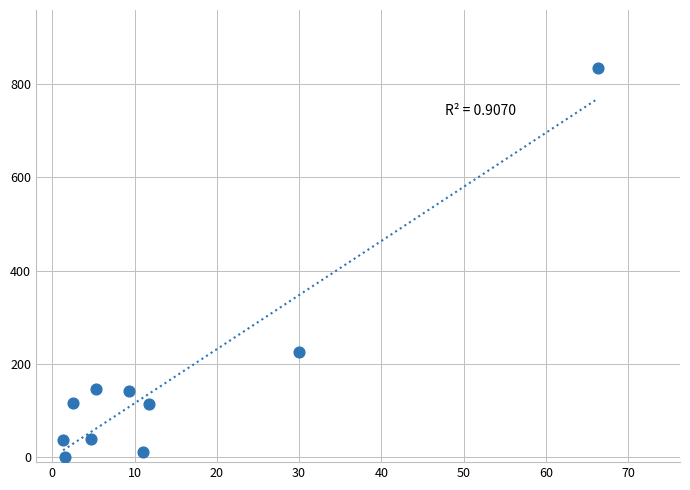

What is the average Y value?

166.6